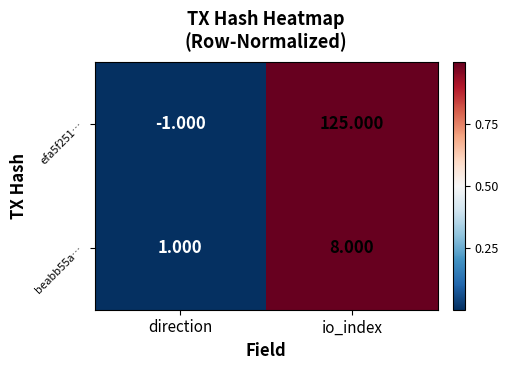

At which category does the chart reach its minimum across all series?

direction